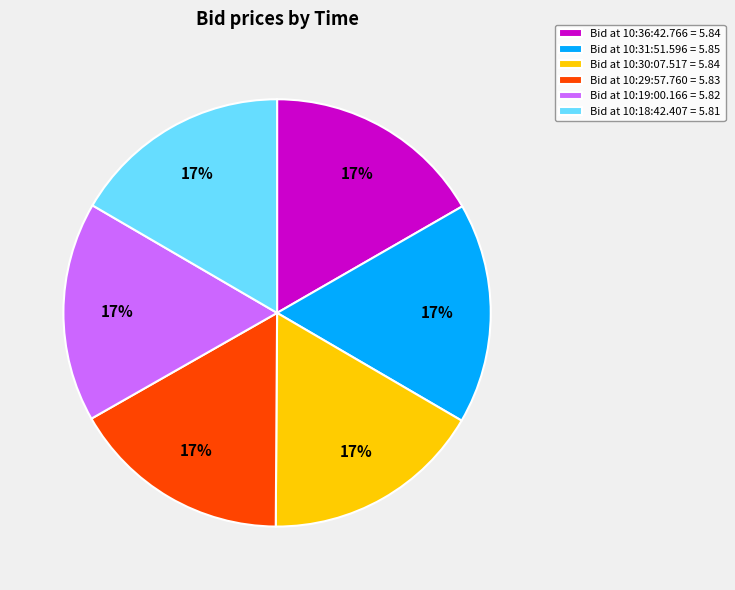

What percentage is the Bid at 10:19:00.166 = 5.82 slice, to the nearest percent?

17%